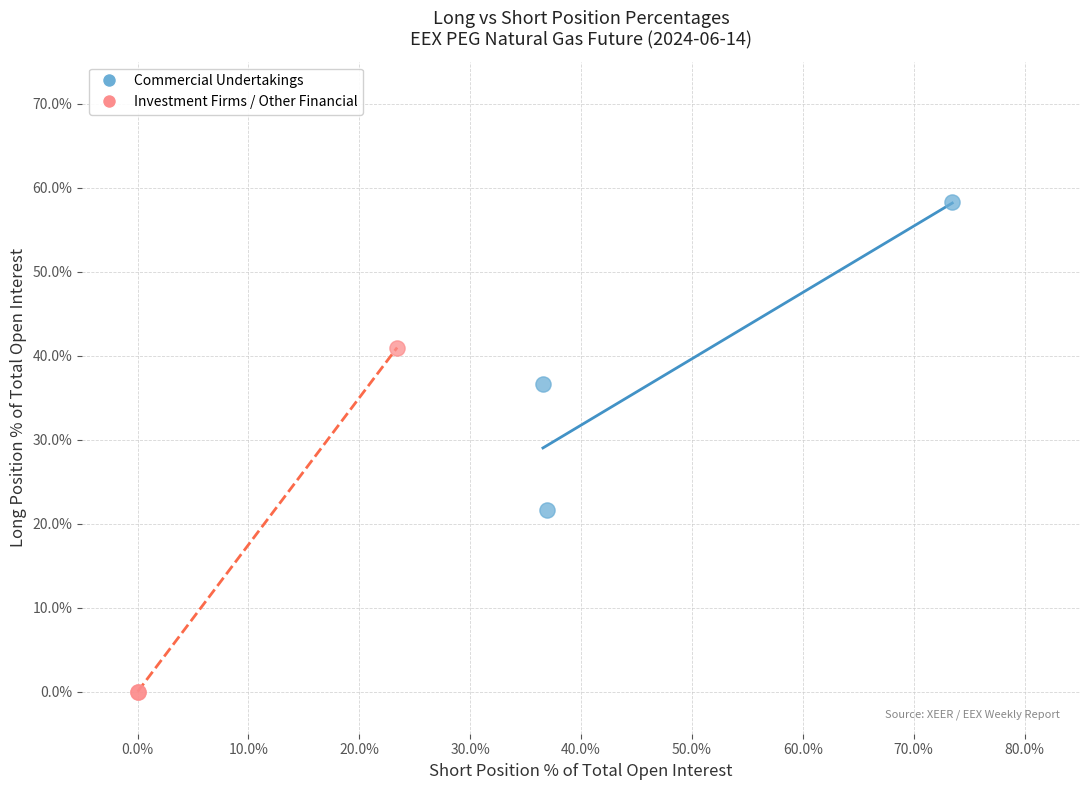

Which series contains the lowest Y value?

Investment Firms / Other Financial